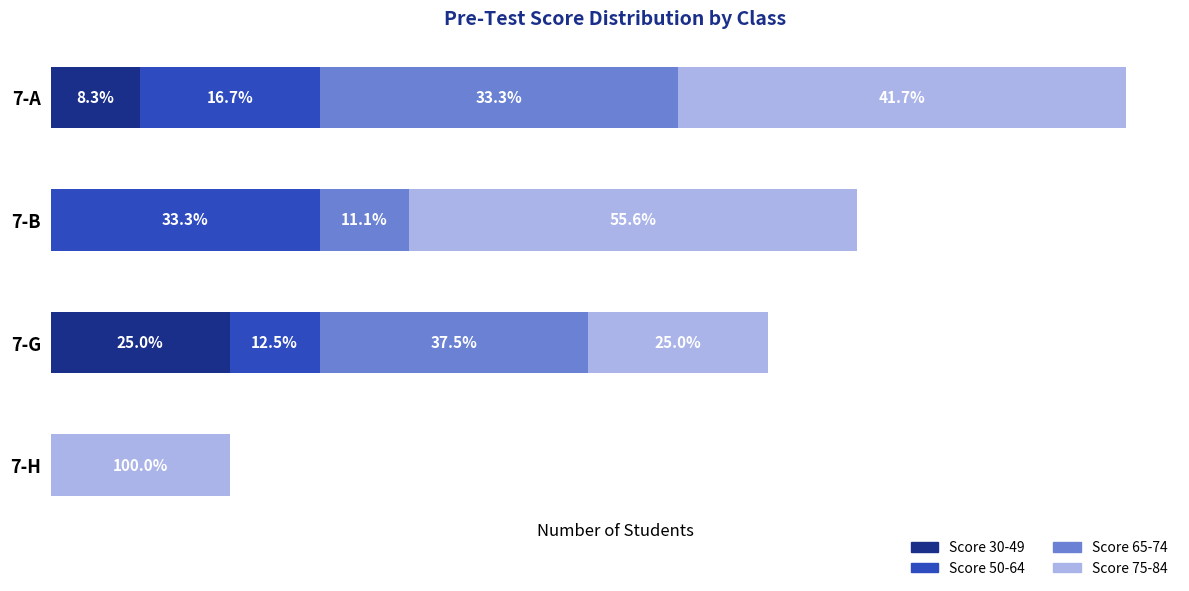

What are all the series names shown in the legend?

Score 30-49, Score 50-64, Score 65-74, Score 75-84